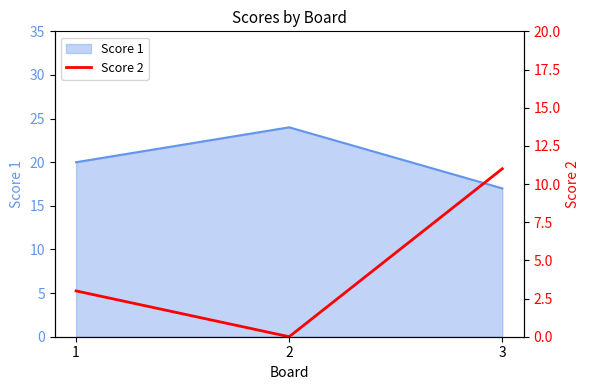

What is the lowest value of the Score 1 series?

17